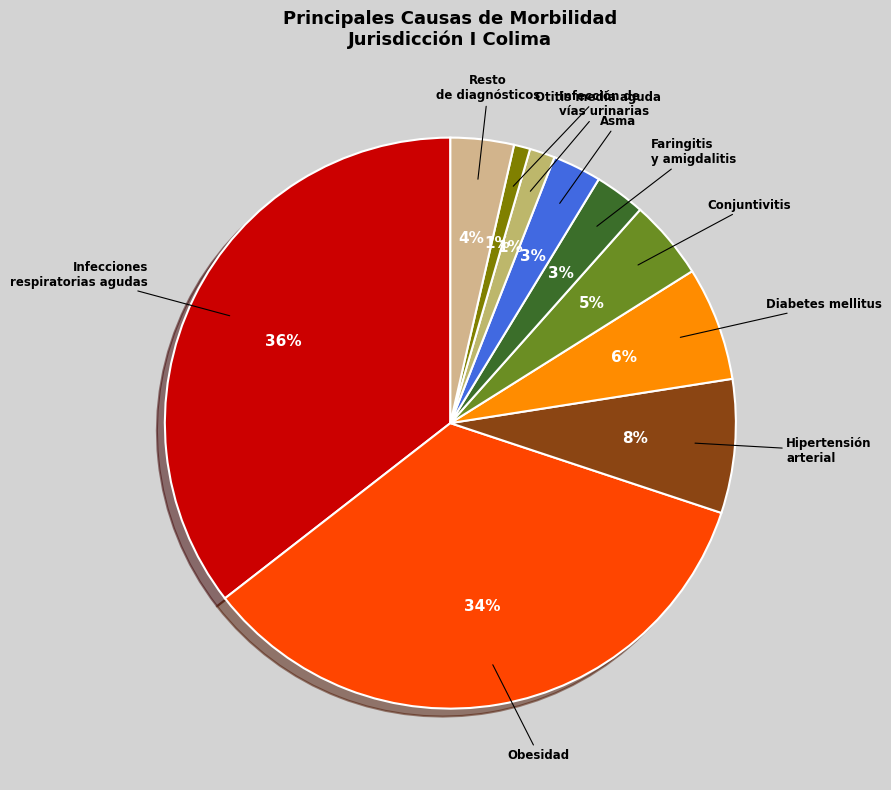

Count the number of slices in the pie.

10